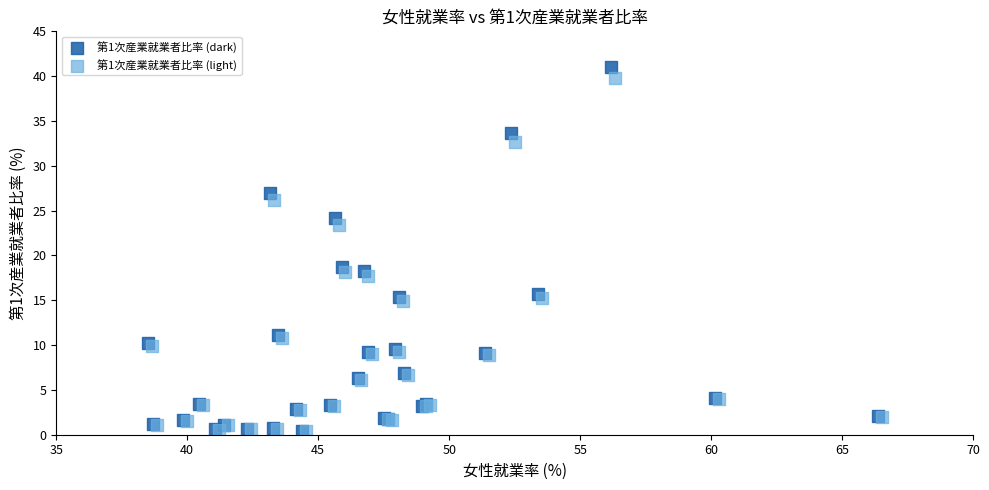

Which series has the widest spread of Y values?

第1次産業就業者比率 (dark)